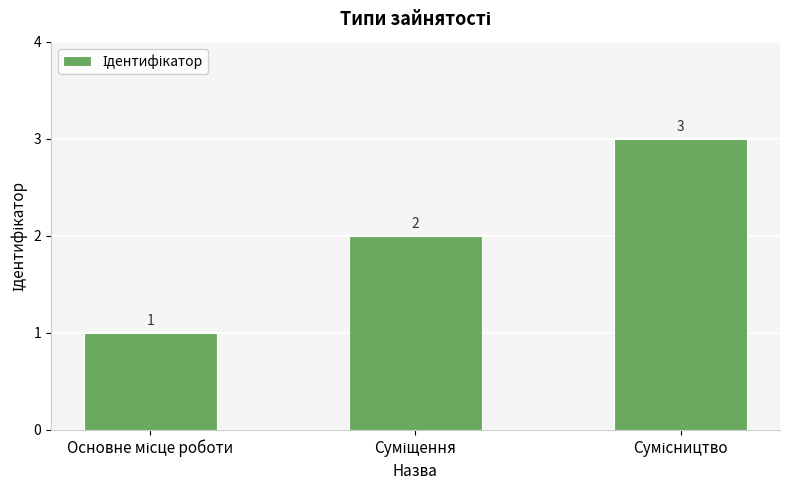

What is the smallest value displayed?

1